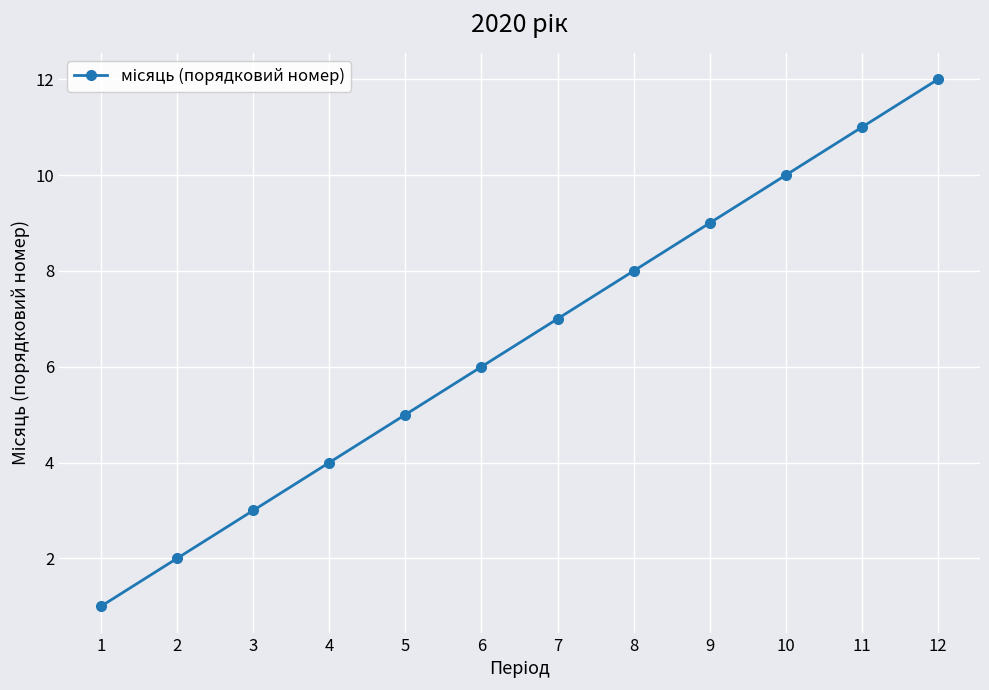

List the labels in order of value, smallest first.

1, 2, 3, 4, 5, 6, 7, 8, 9, 10, 11, 12